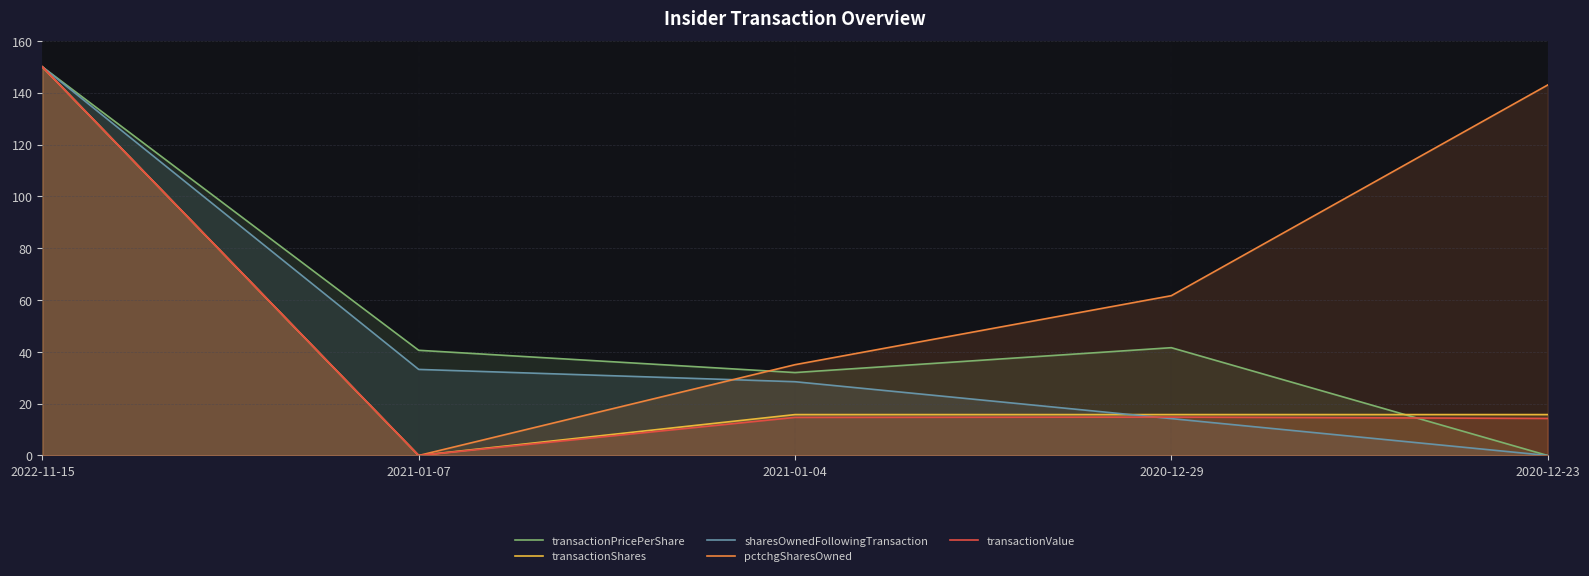

True or false: transactionPricePerShare has more than 1 interior local peaks.

False